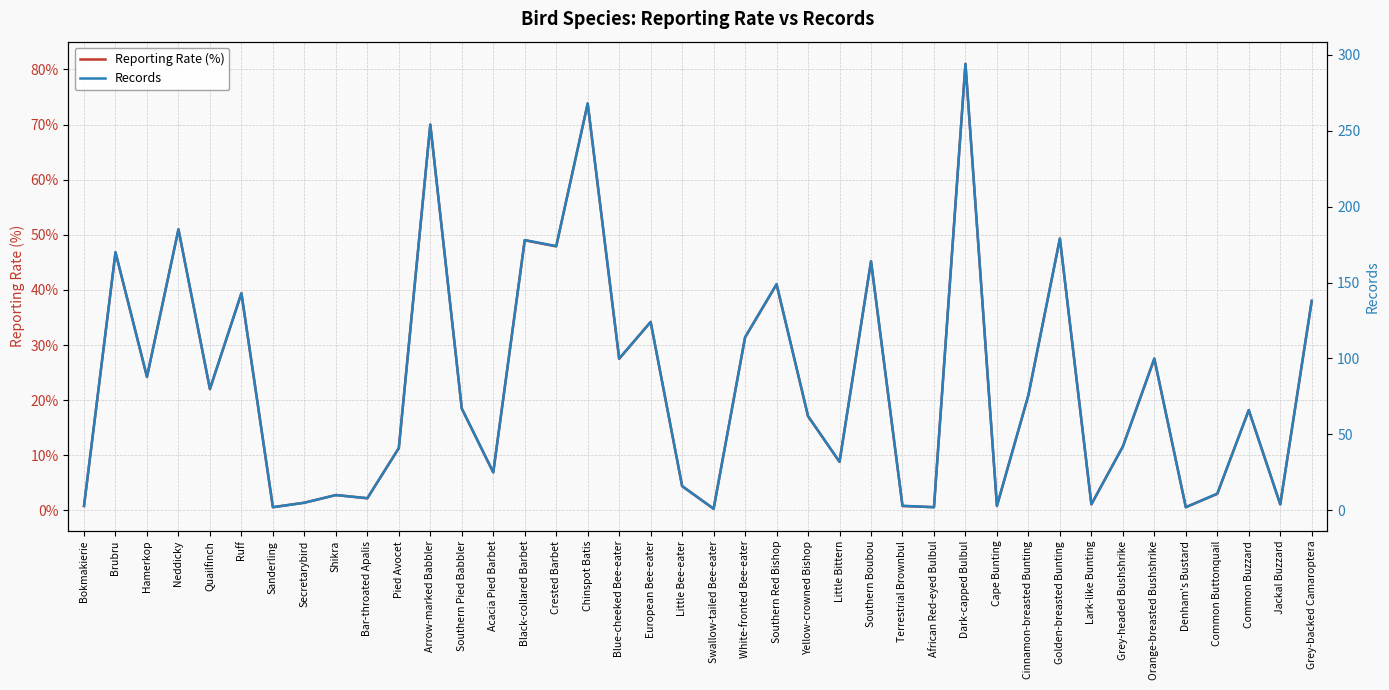

What is the difference between the second highest and second lowest values in the Reporting Rate (%) series?

73.2